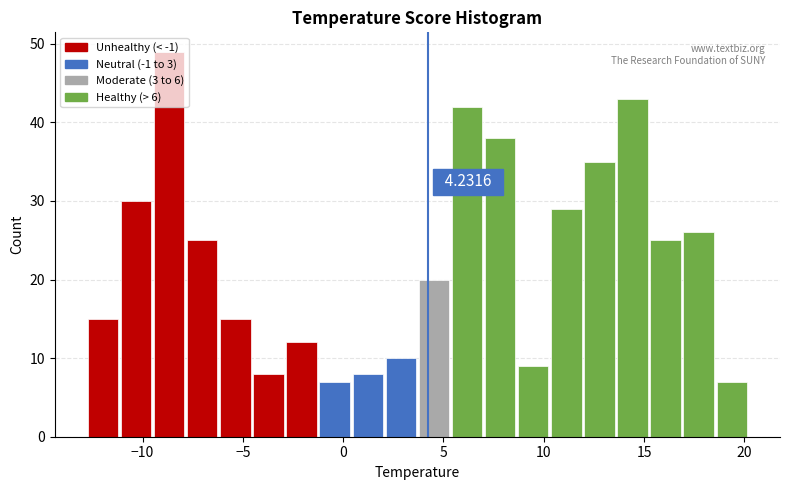

Around what value on the x-axis is the tallest bar? Give the approximate position of its centre, as read against the axis.

-8.5